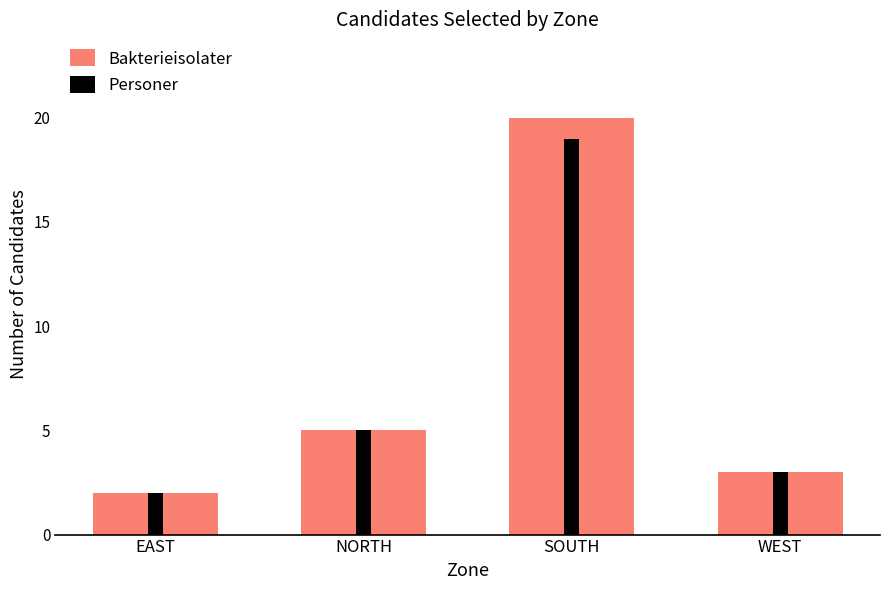

How many values in the Bakterieisolater series exceed 5?

1